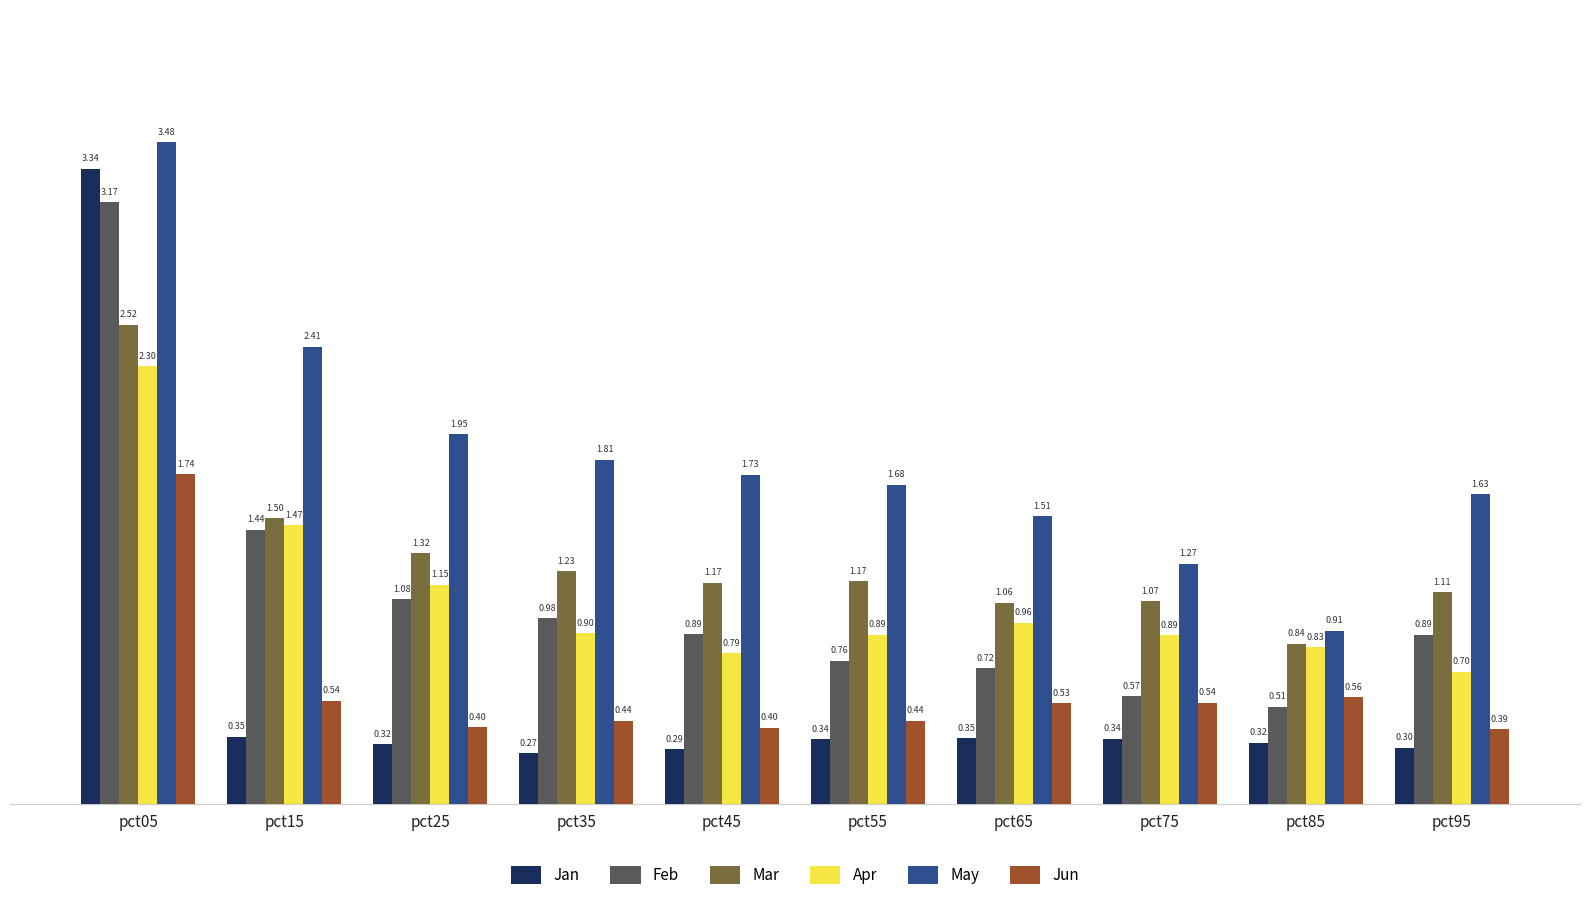

Which series has the largest range (max minus min)?

Jan